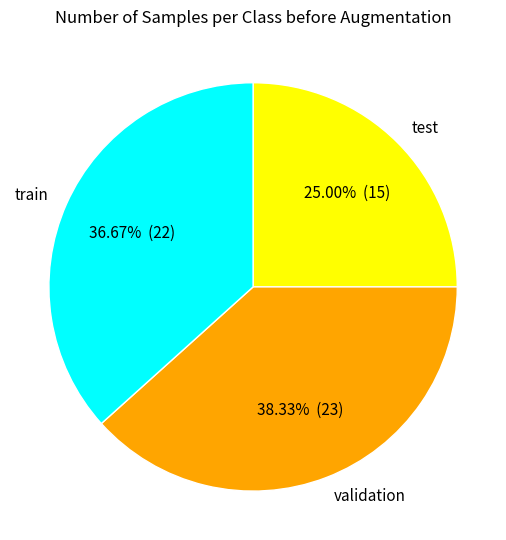

Combined, do train and validation account for over 50%?

Yes